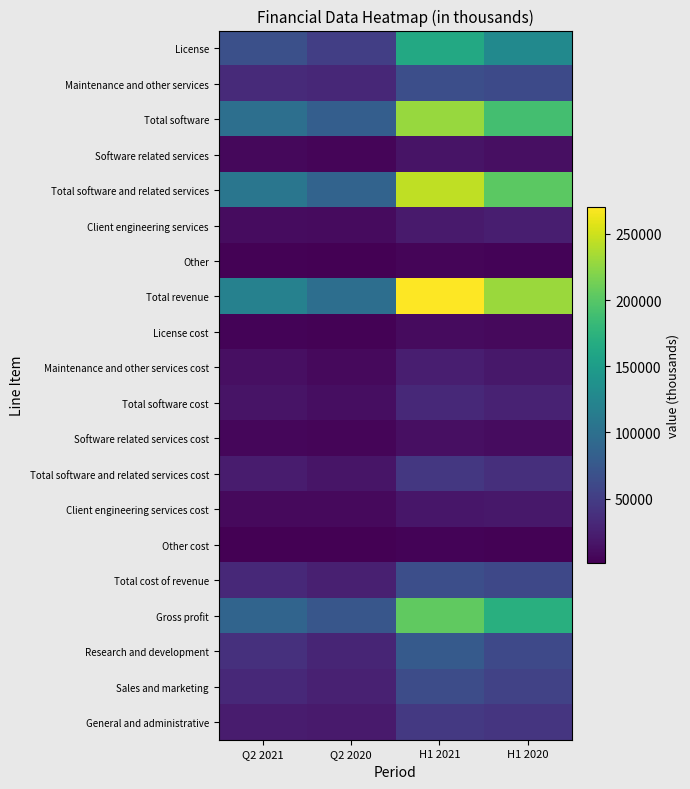

What is the minimum value shown in the chart?

1283